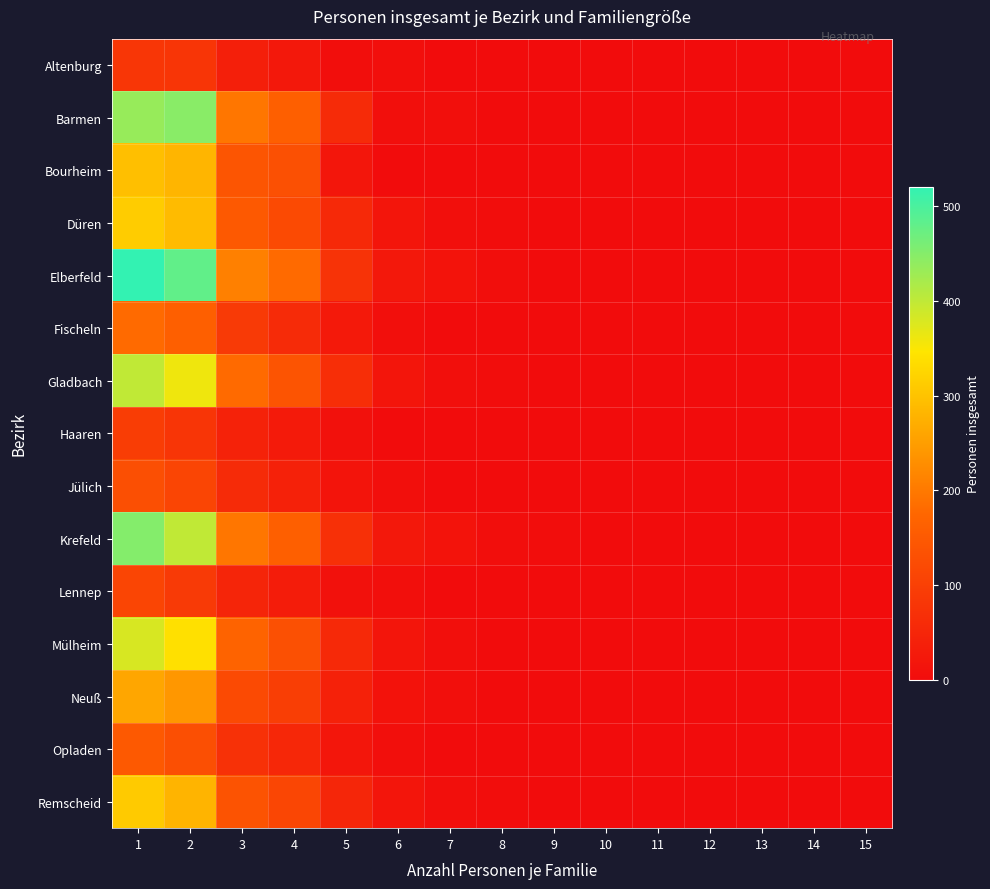

Between 6 and 9, which is larger?

6